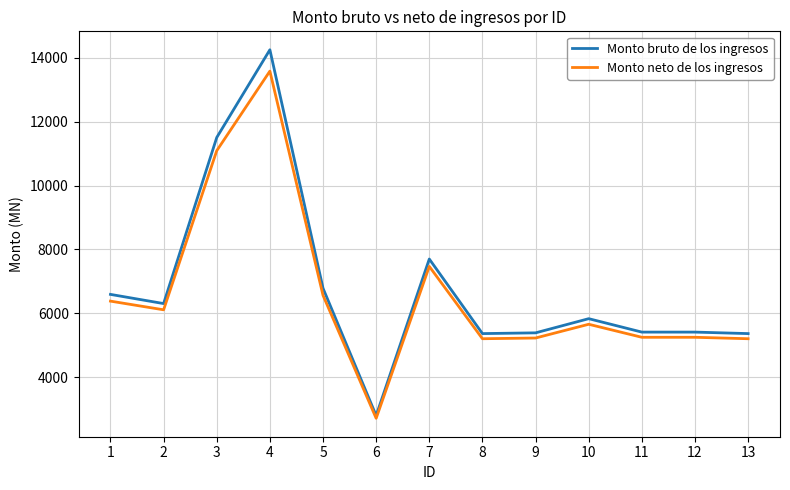

The value of Monto neto de los ingresos at 10 is 9343.6. True or false?

False